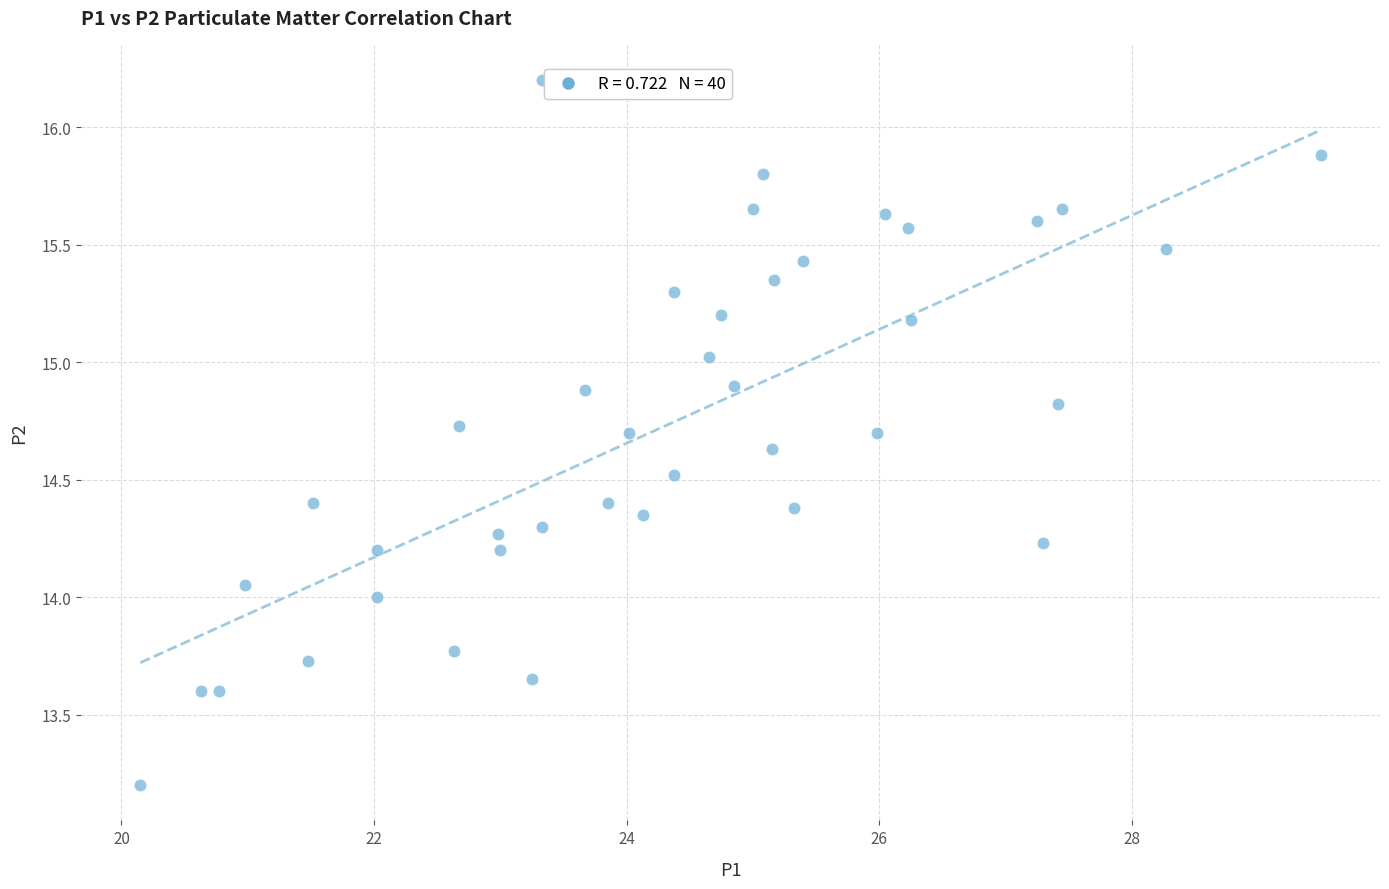

What is the range of Y values (max minus min)?

3.0